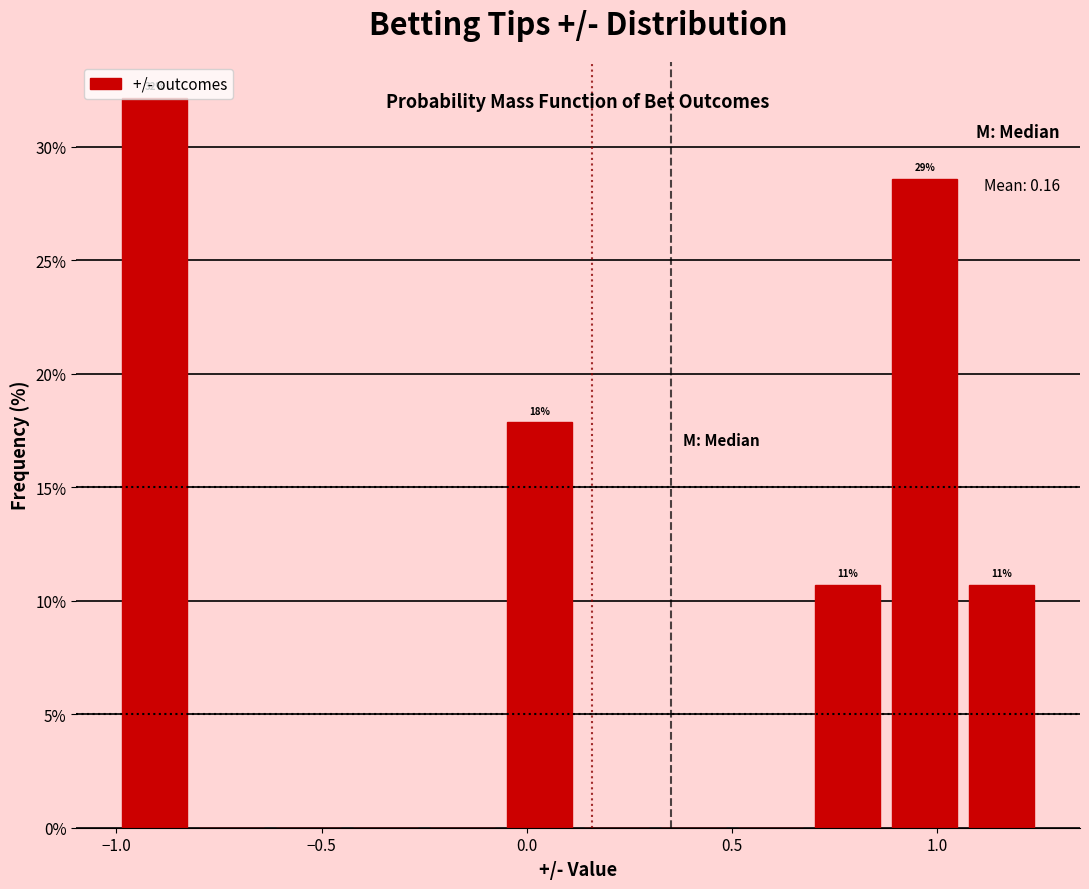

Around what value on the x-axis is the tallest bar? Give the approximate position of its centre, as read against the axis.

-0.90